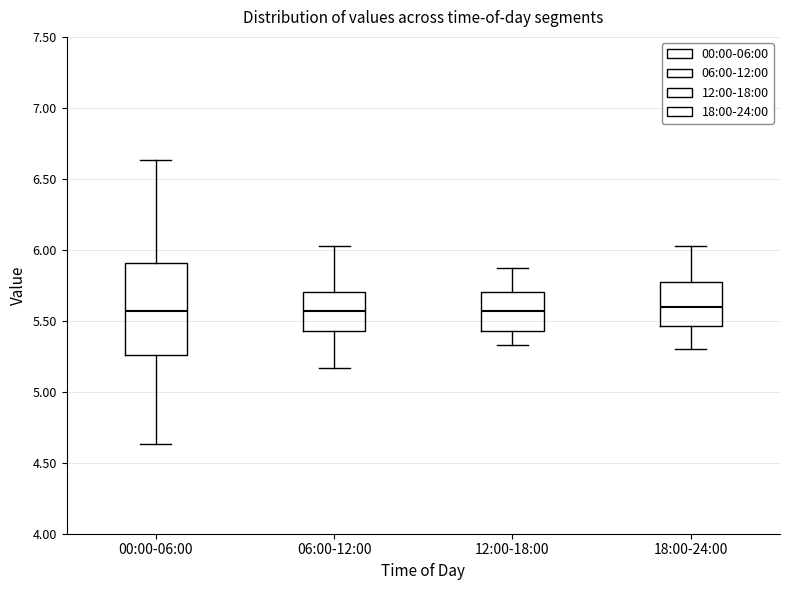

Reading left to right, transcribe this box plot: for each box, give where its median line is, the range the box spans, and where its two whiskers end, as read against the y-axis. The values are not printed on the chart, so give them approximately, as read against the axis.

00:00-06:00: median 5.55, box 5.25 to 5.90, whiskers 4.65 to 6.65
06:00-12:00: median 5.55, box 5.45 to 5.70, whiskers 5.15 to 6.05
12:00-18:00: median 5.55, box 5.45 to 5.70, whiskers 5.35 to 5.85
18:00-24:00: median 5.60, box 5.45 to 5.75, whiskers 5.30 to 6.05